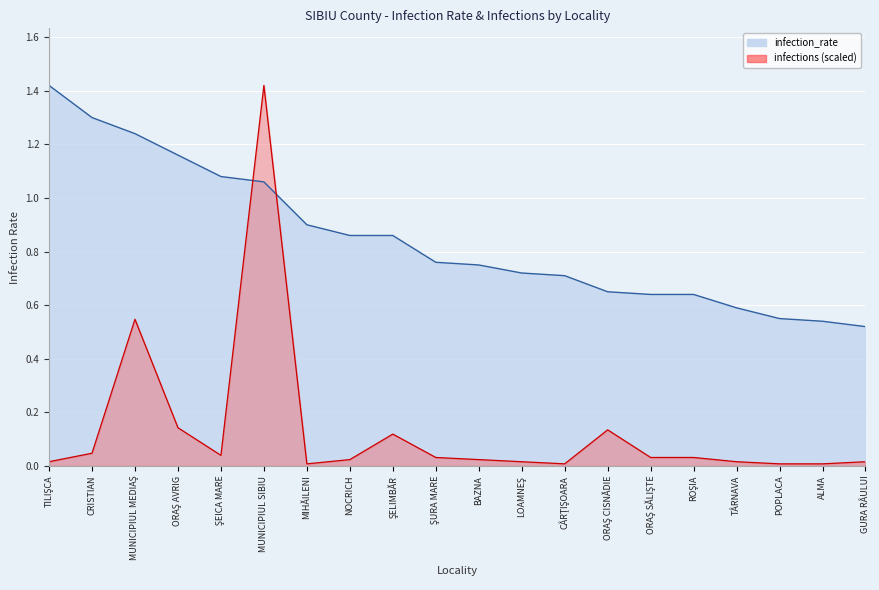

What is the average value of the infections series?

0.1